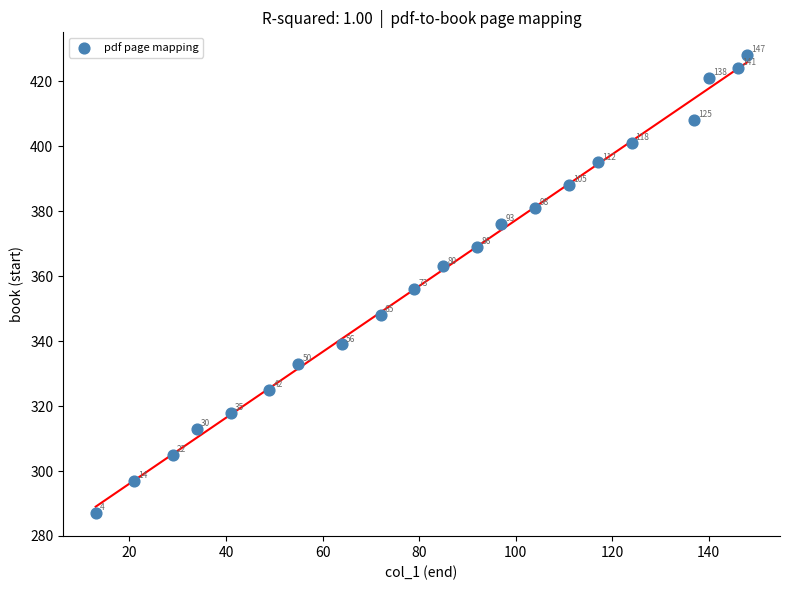

What is the range of Y values (max minus min)?

141